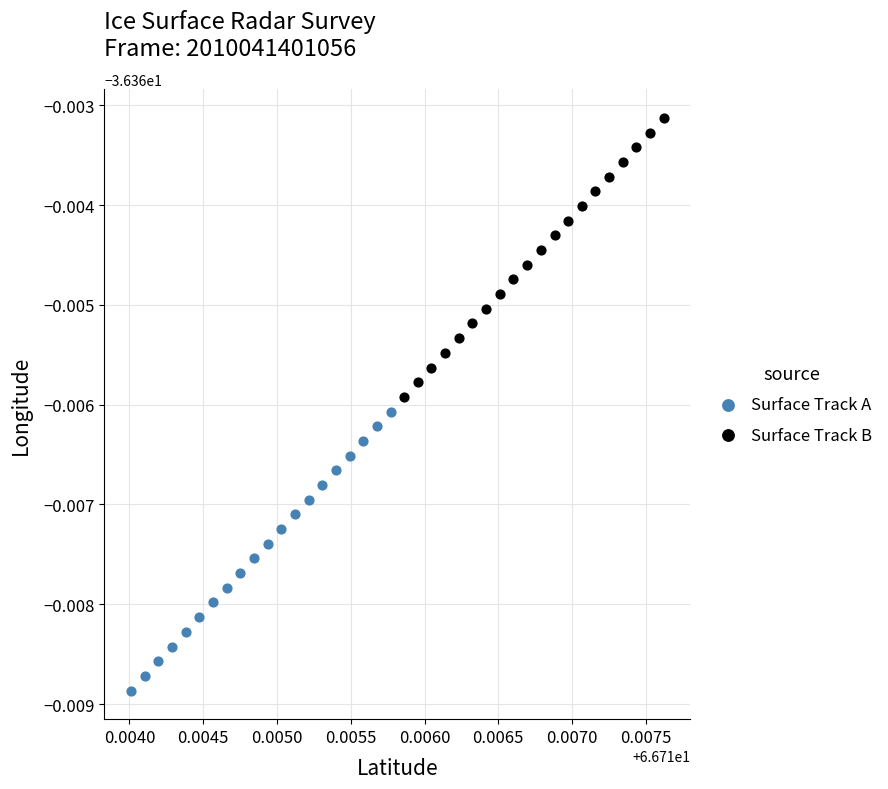

What are all the series names shown in the legend?

Surface Track A, Surface Track B